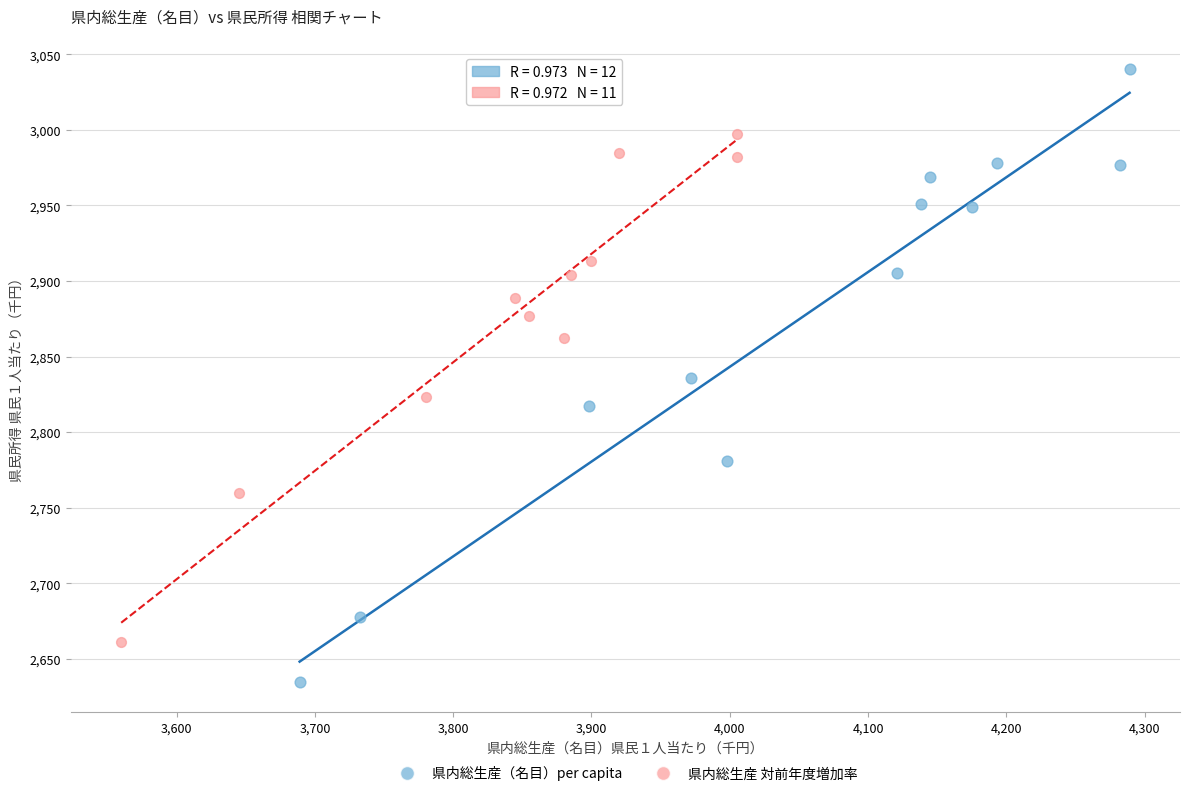

Which series has the widest spread of Y values?

県内総生産（名目）per capita